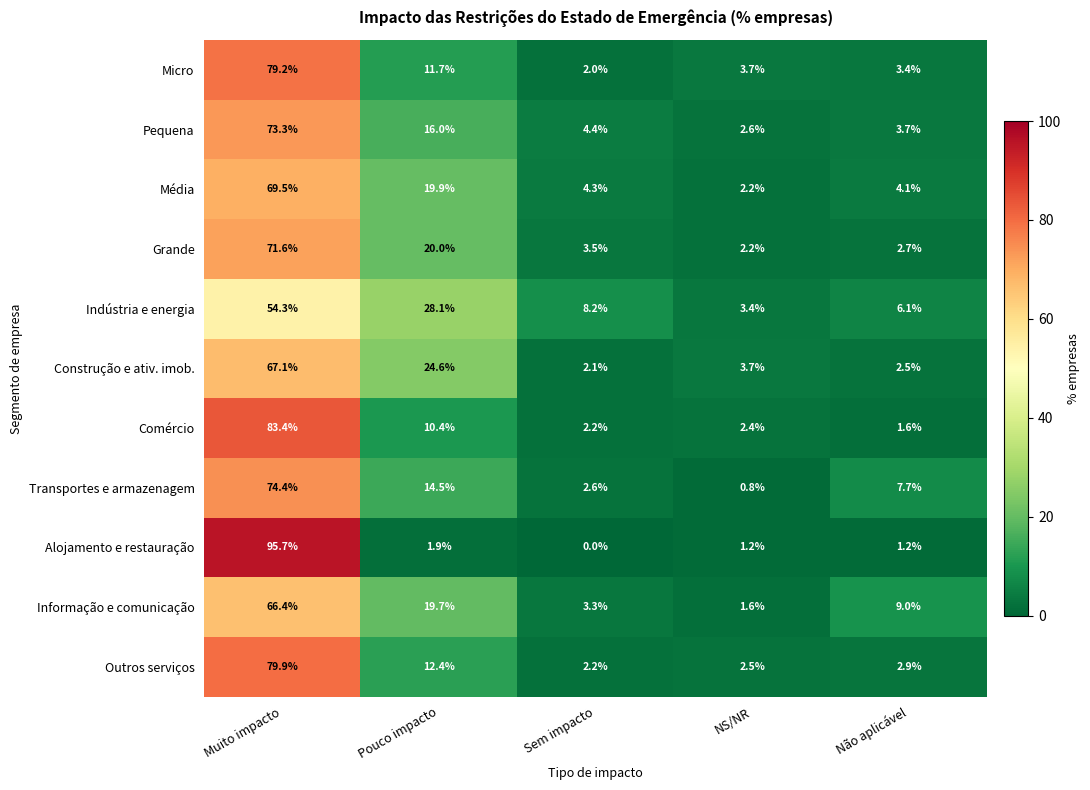

At which label is Transportes e armazenagem closest to 37?

Pouco impacto